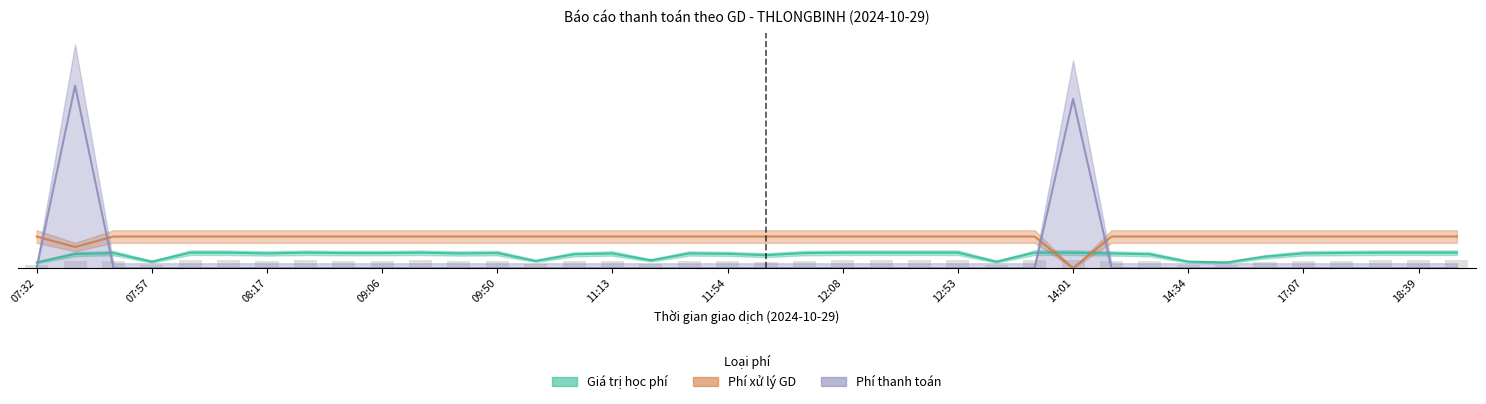

What is the difference between the maximum and minimum values in the Giá trị học phí (triệu VND) series?

1.0